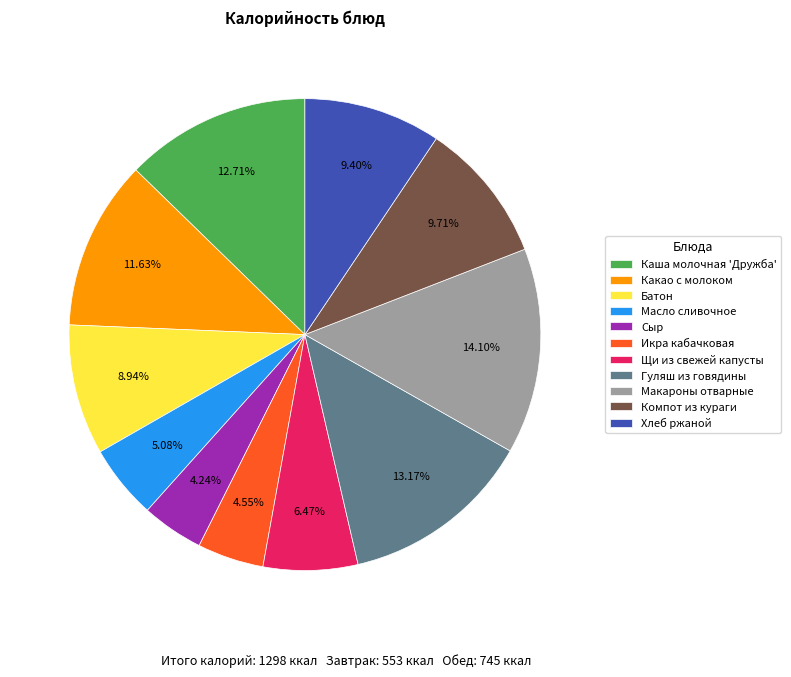

To the nearest percent, what percentage of the pie is Макароны отварные?

14%